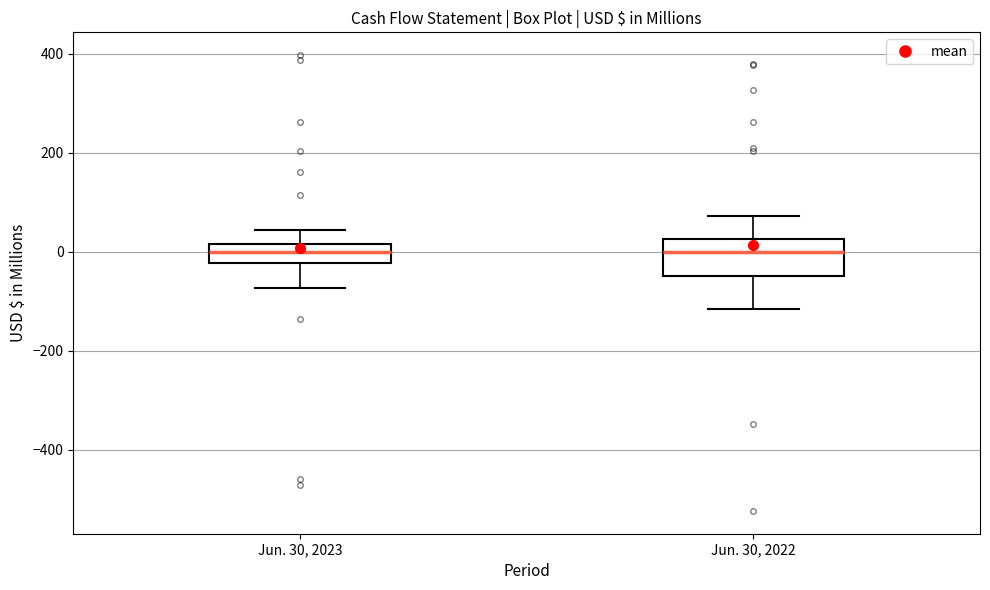

Reading left to right, transcribe this box plot: for each box, give where its median line is, the range the box spans, and where its two whiskers end, as read against the y-axis. The values are not printed on the chart, so give them approximately, as read against the axis.

Jun. 30, 2023: median 0, box -20 to 20, whiskers -80 to 40
Jun. 30, 2022: median 0, box -60 to 20, whiskers -120 to 80